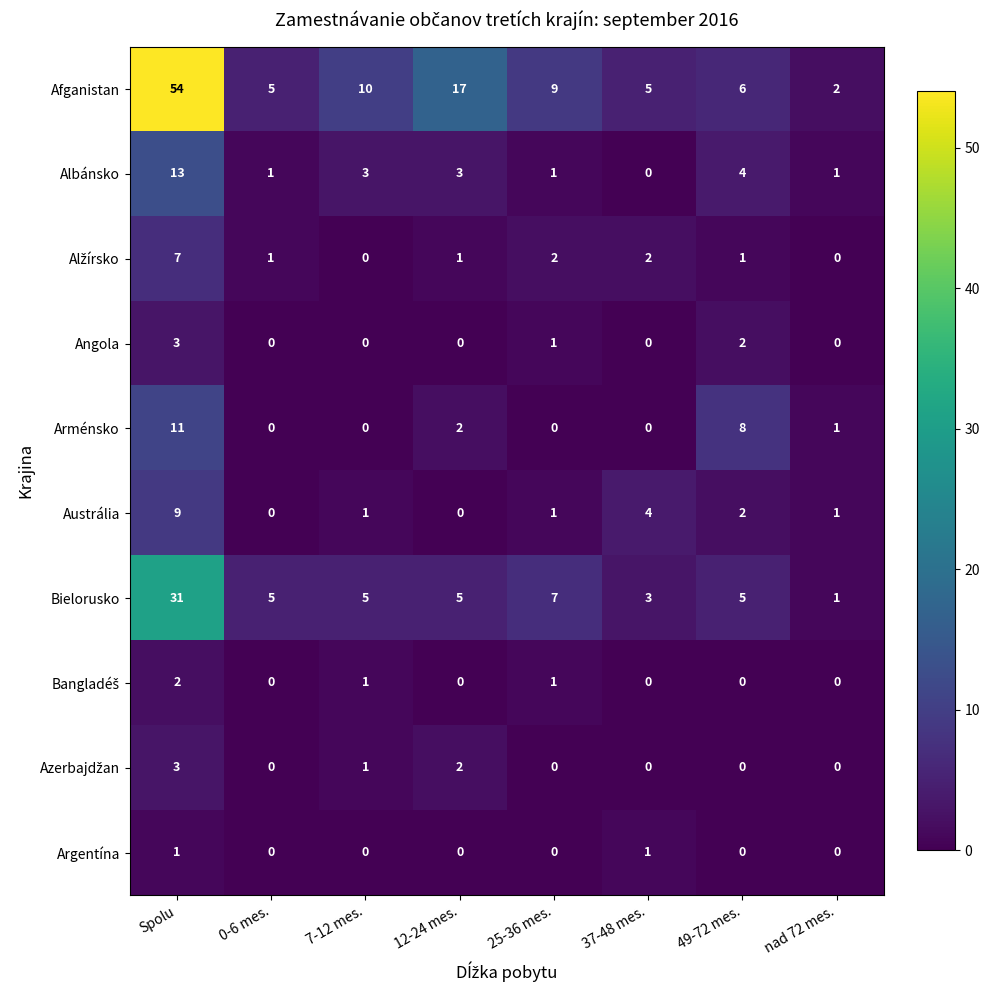

Read the Afganistan value at 7-12 mes..

10